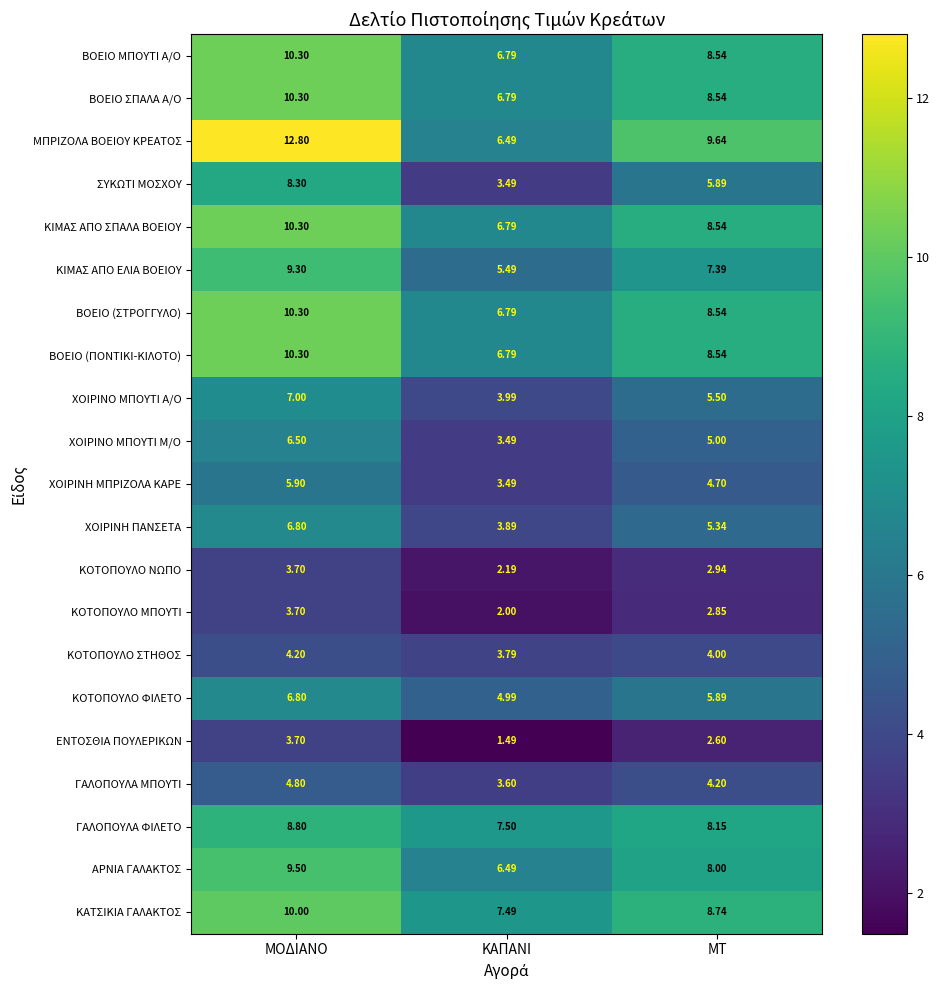

Between ΜΟΔΙΑΝΟ and ΚΑΠΑΝΙ, which series saw the biggest shift?

ΜΠΡΙΖΟΛΑ ΒΟΕΙΟΥ ΚΡΕΑΤΟΣ